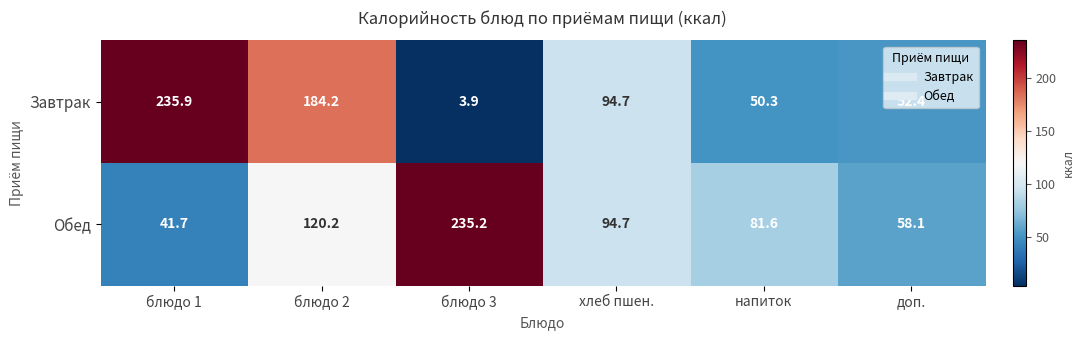

Is it true that Завтрак equals 33.8 at доп.?

False